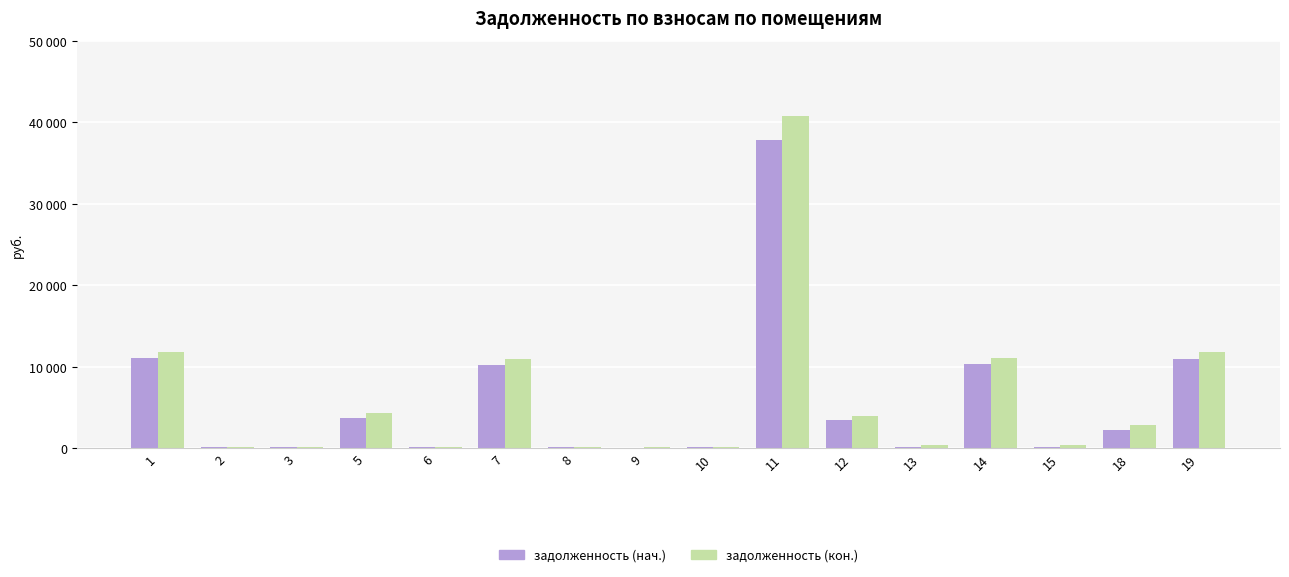

At which category is the sum across all series the highest?

11